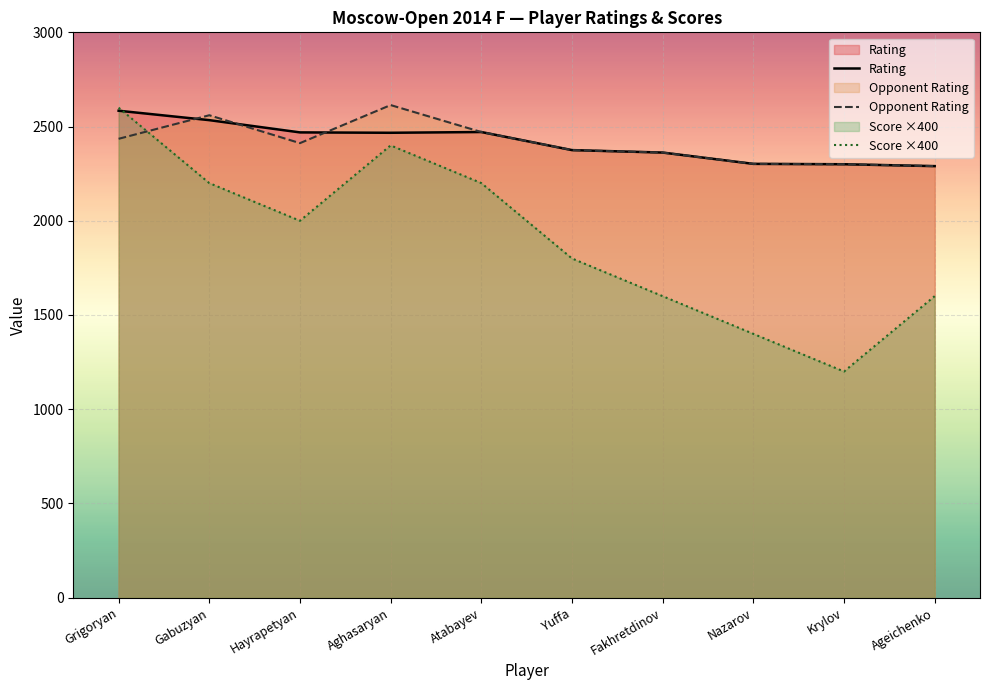

How many lines are shown in the chart?

3